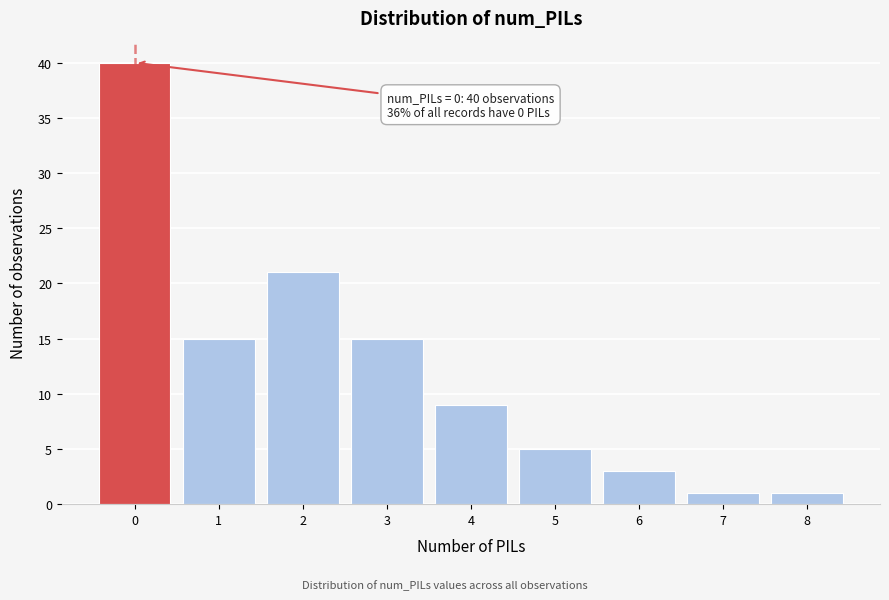

Reading left to right, extract all data points from this chart.

40	15	21	15	9	5	3	1	1